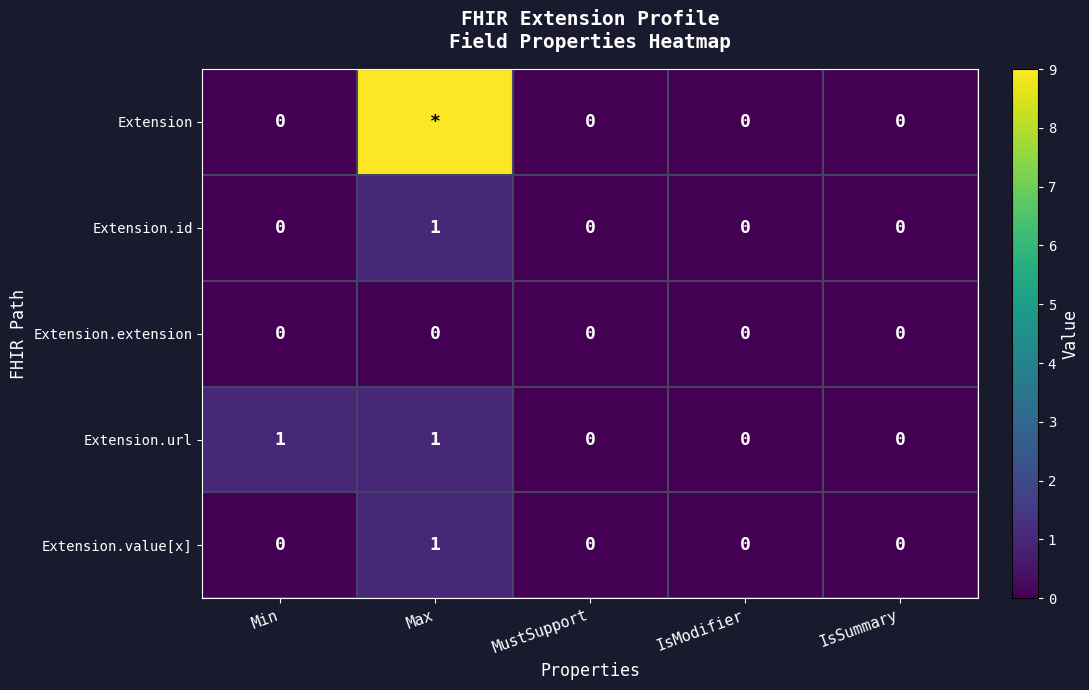

The value of Extension.value[x] at MustSupport is 1. True or false?

False